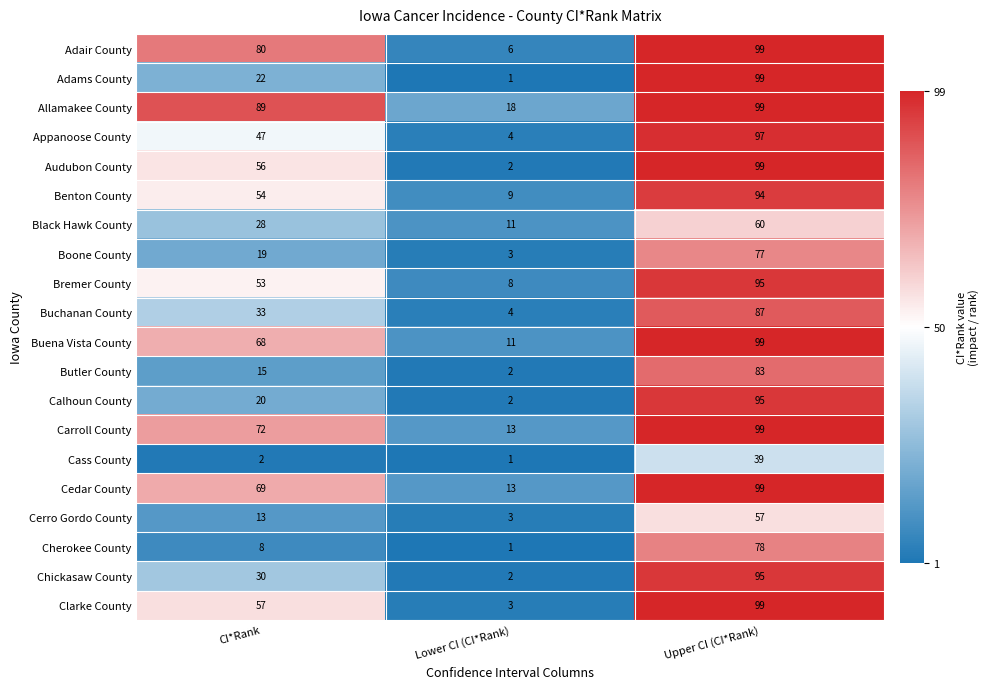

What is the difference between the maximum and minimum values in the Appanoose County series?

93